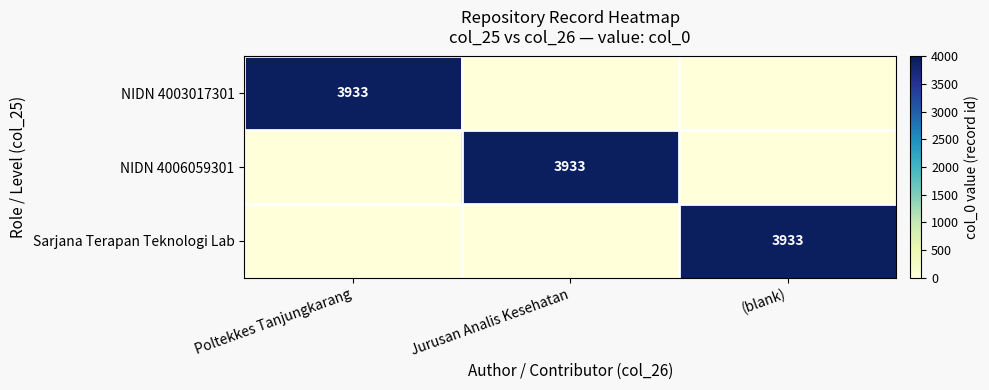

True or false: NIDN 4006059301 has a value of 7060 at Jurusan Analis Kesehatan.

False